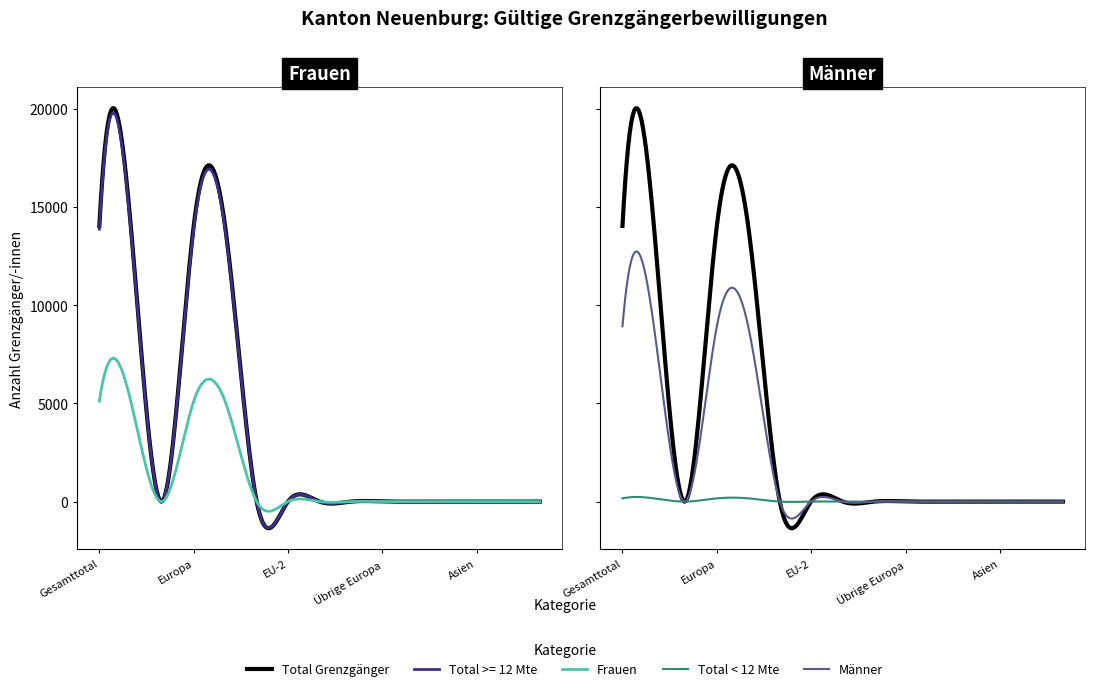

The Total >= 12 Mte series shows 22 at EU-8. True or false?

True